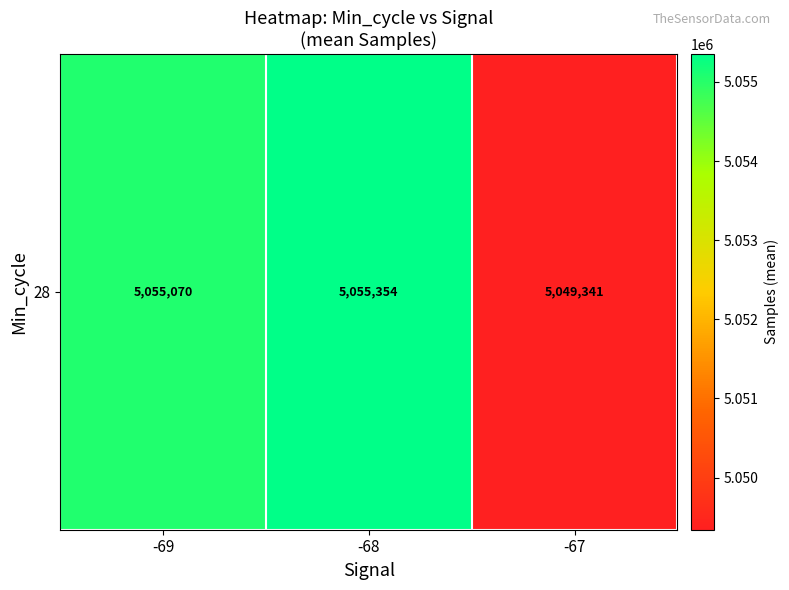

Rank the categories by value from lowest to highest.

-67, -69, -68